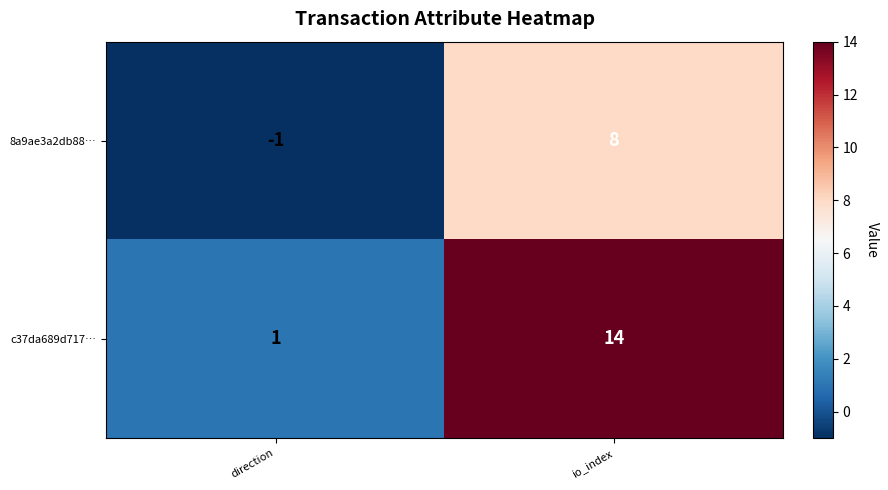

At direction, list the series in order from largest to smallest.

c37da689d717…, 8a9ae3a2db88…